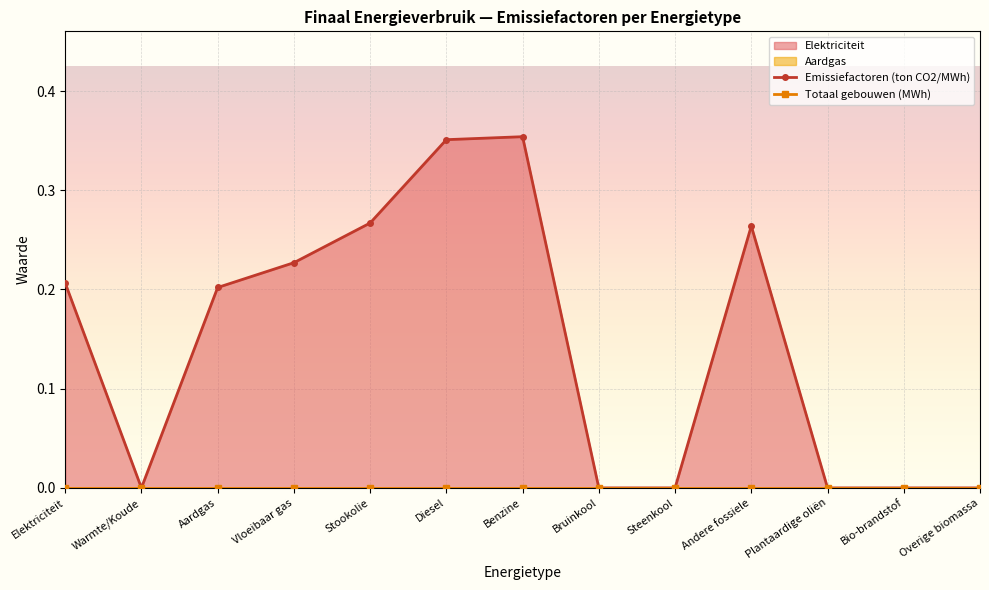

The value of Emissiefactoren (ton CO2/MWh) at Andere fossiele is 0.3. True or false?

True